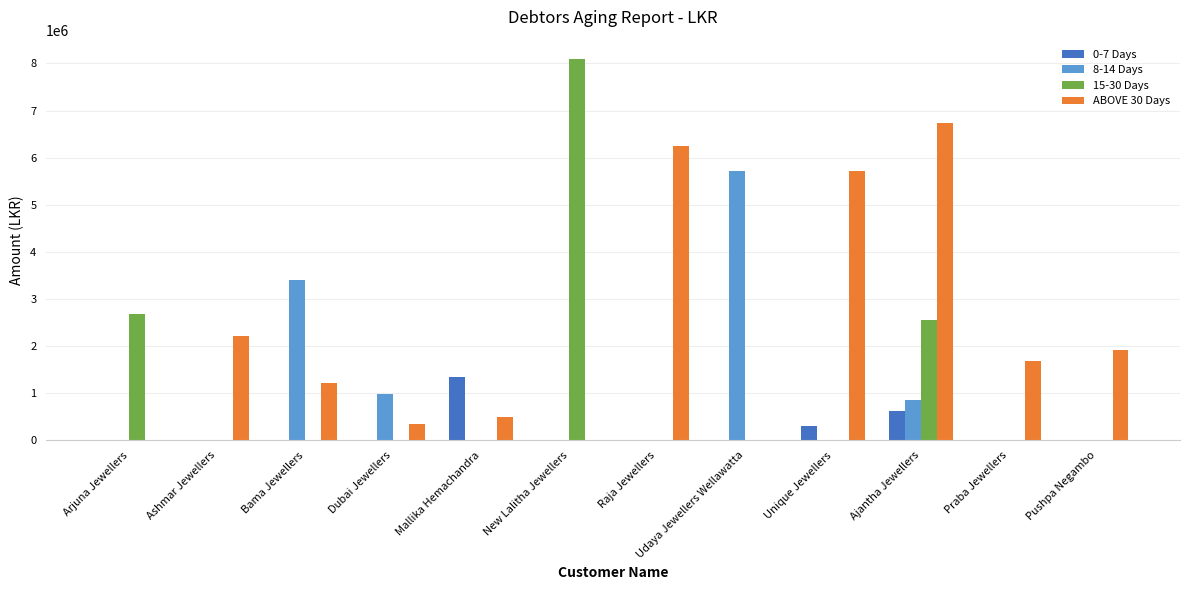

What is the greatest value displayed?

8098596